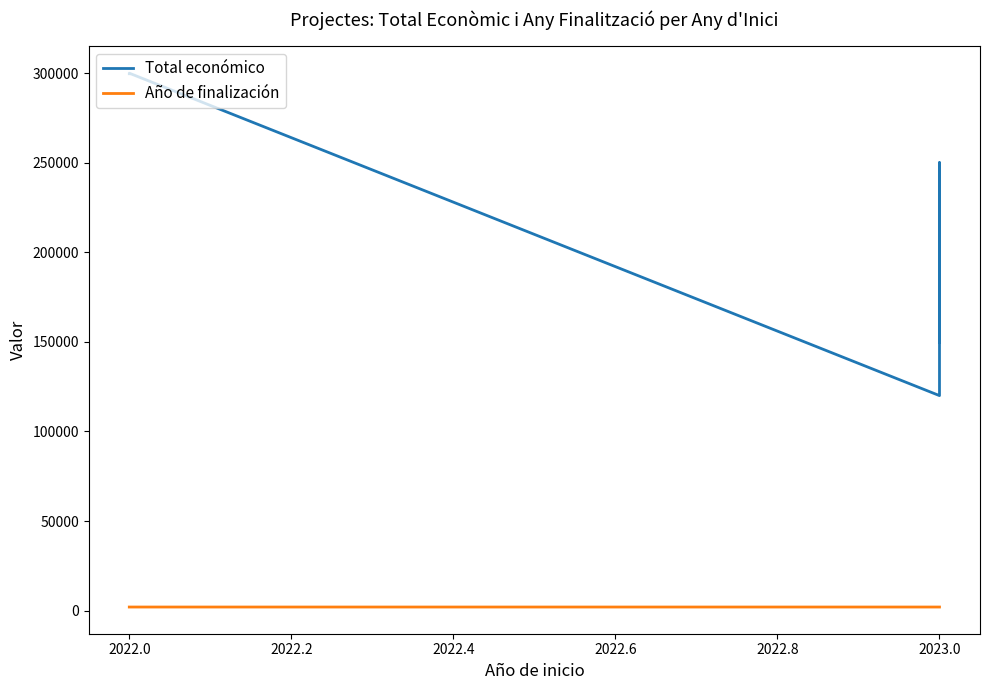

True or false: Total económico and Año de finalización cross at least once.

False